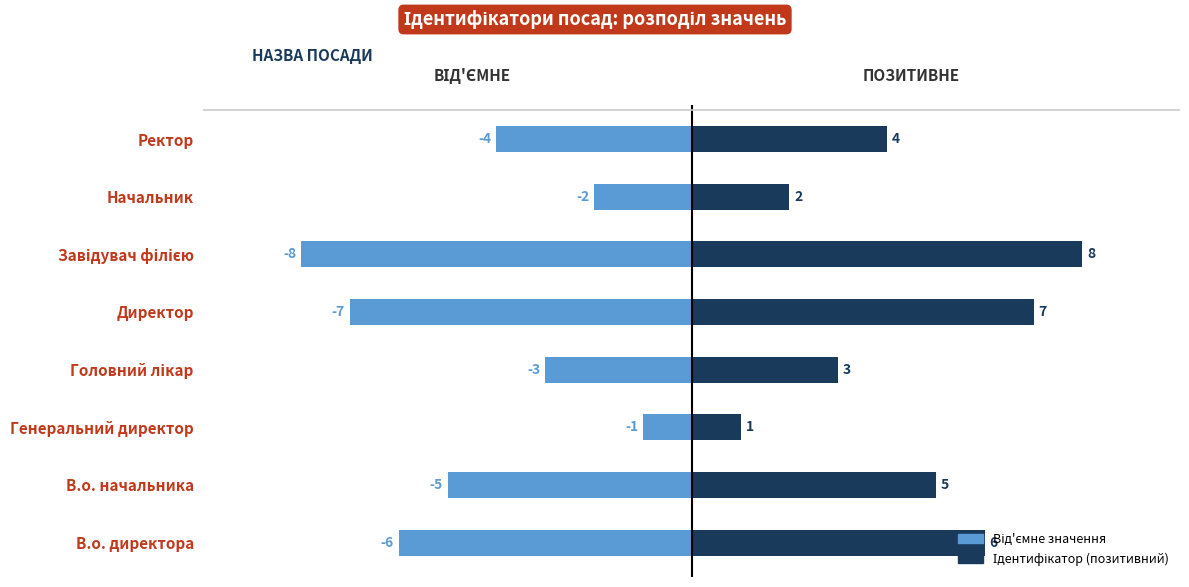

List the series in order of their peak value, highest first.

Ідентифікатор, Від'ємне